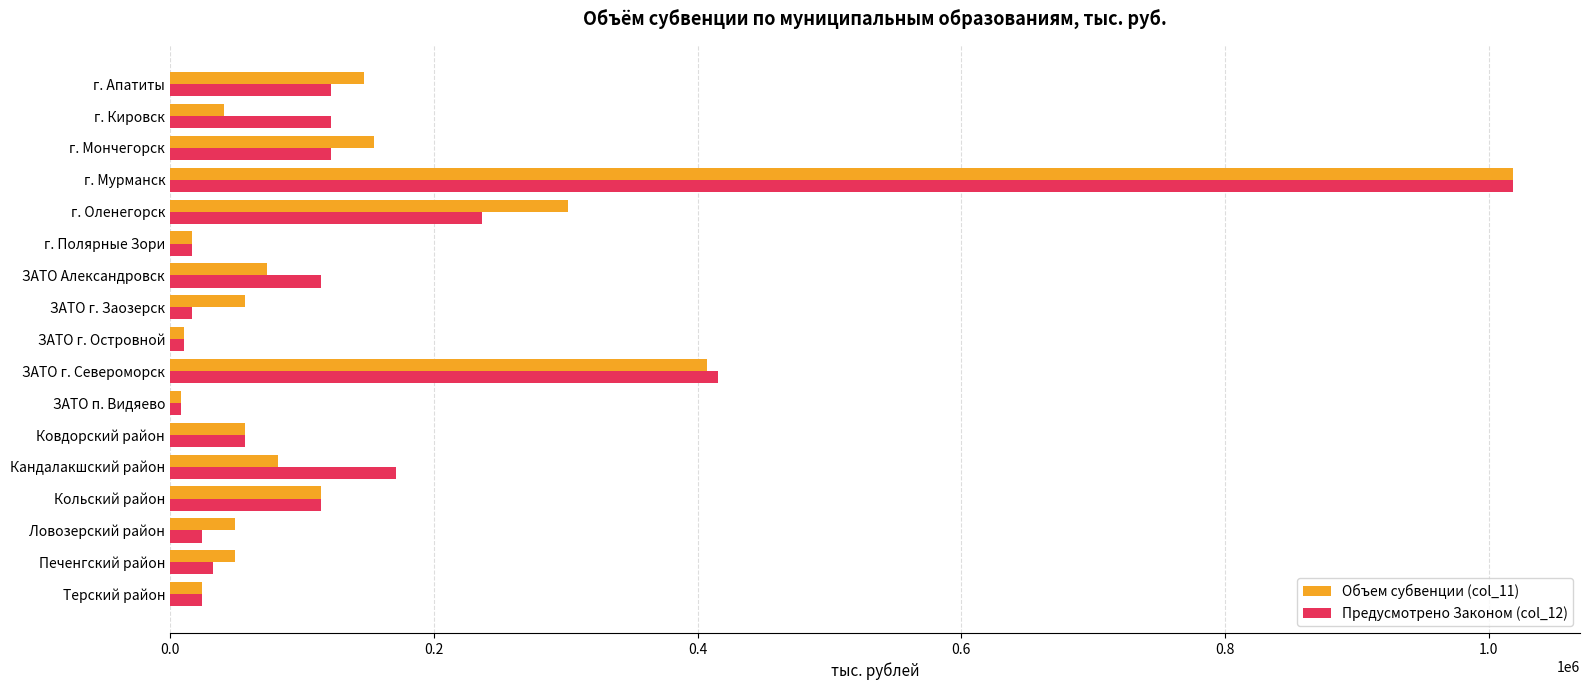

Which category has the highest value in the Предусмотрено Законом (col_12) series?

г. Мурманск